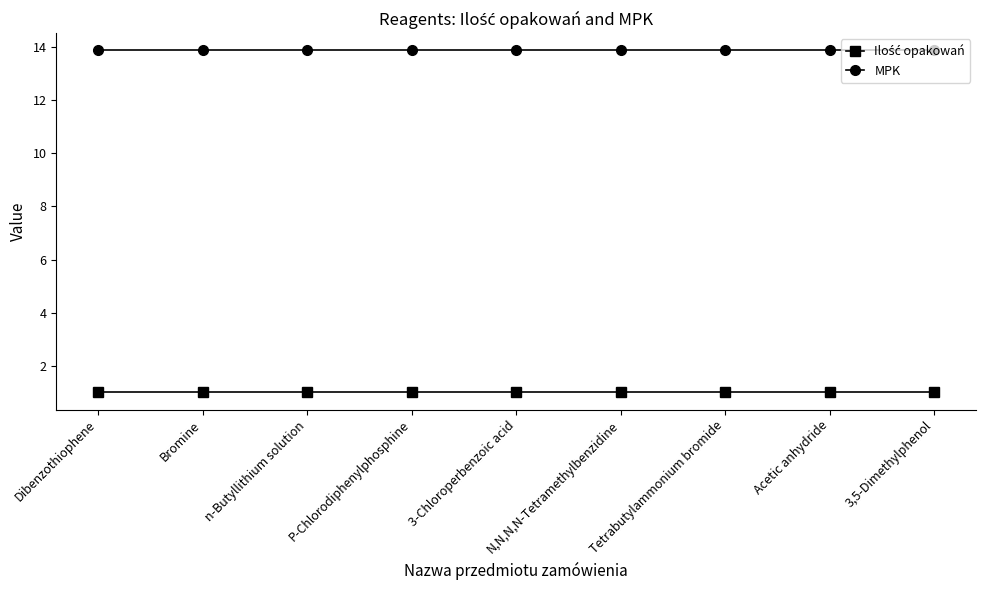

What is the value of the MPK point at the 6th from the left?

13.9